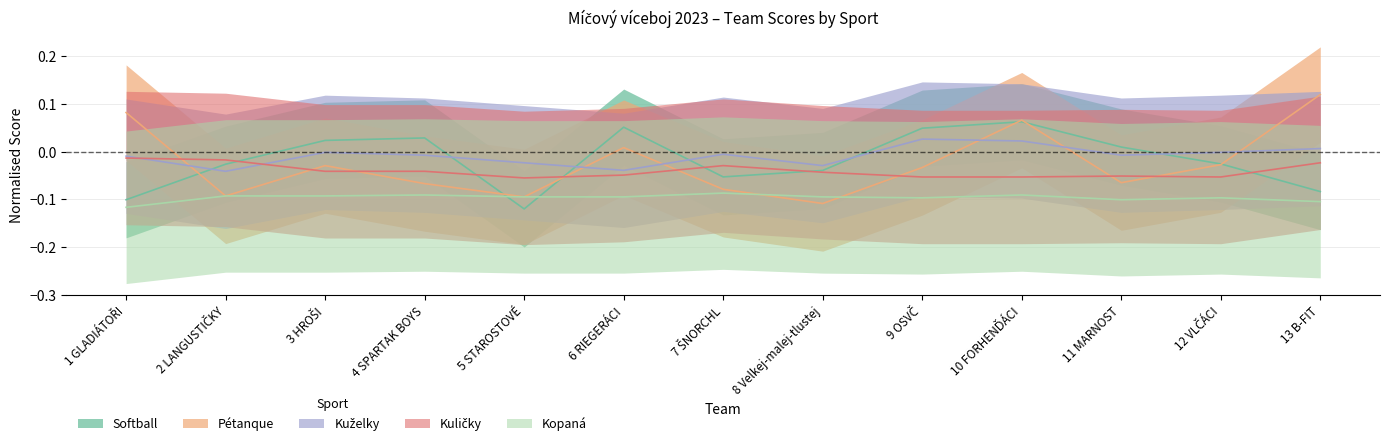

The kuželky series shows -0.0 at 4 SPARTAK BOYS. True or false?

False